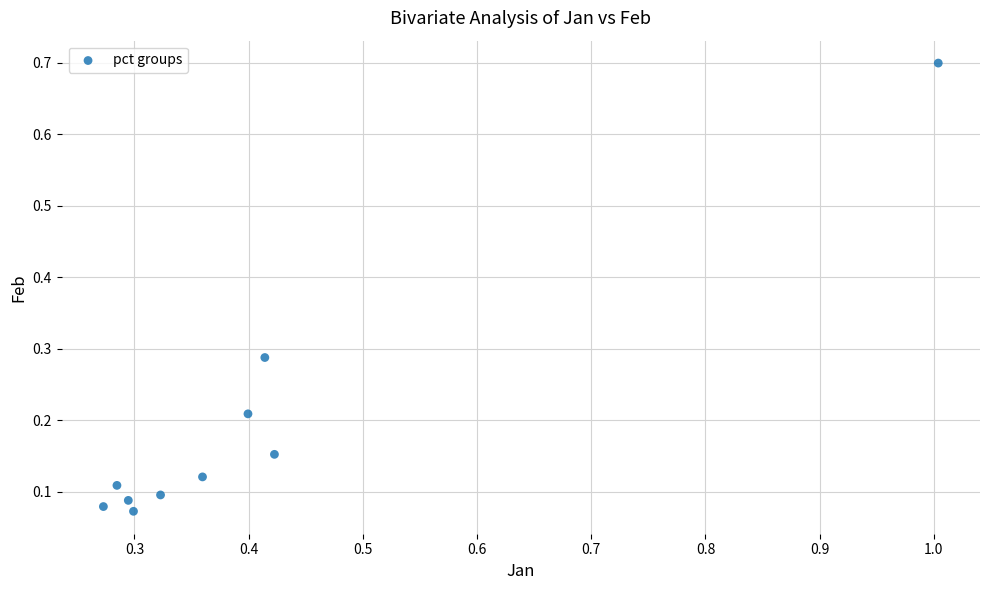

What is the range of Y values (max minus min)?

0.6